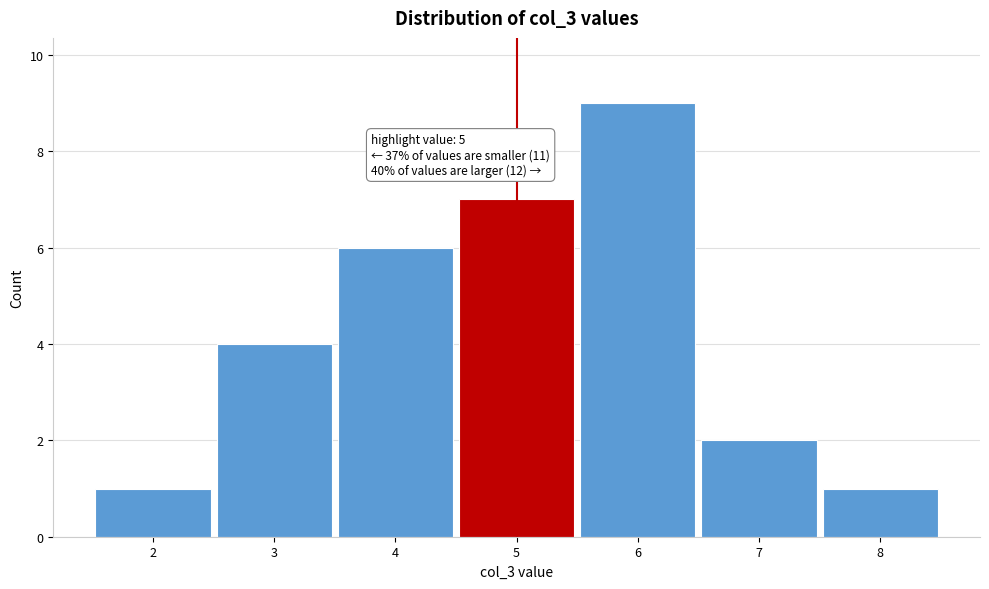

Which range on the x-axis has the tallest bar?

5.5 to 6.5